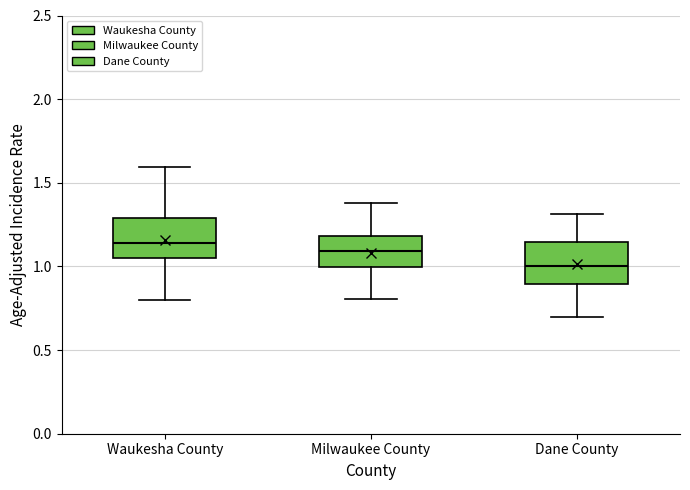

Reading left to right, read every box against the y-axis: the position of its median line, the range the box covers, and the ends of its whiskers. The values are not printed on the chart, so give them approximately, as read against the axis.

Waukesha County: median 1.15, box 1.05 to 1.30, whiskers 0.80 to 1.60
Milwaukee County: median 1.10, box 1.00 to 1.20, whiskers 0.80 to 1.40
Dane County: median 1.00, box 0.90 to 1.15, whiskers 0.70 to 1.30